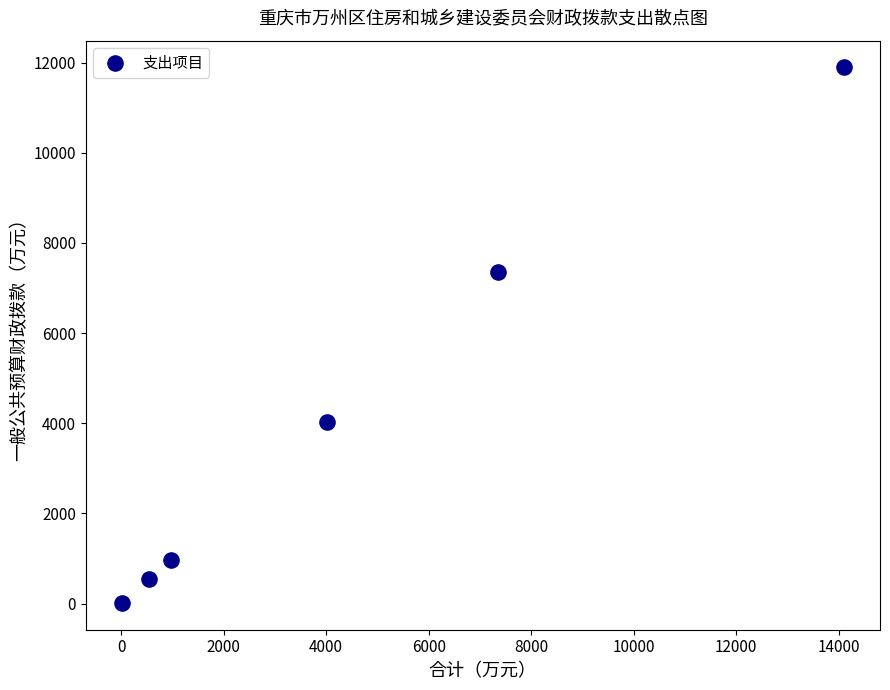

What is the average X value?

4499.7